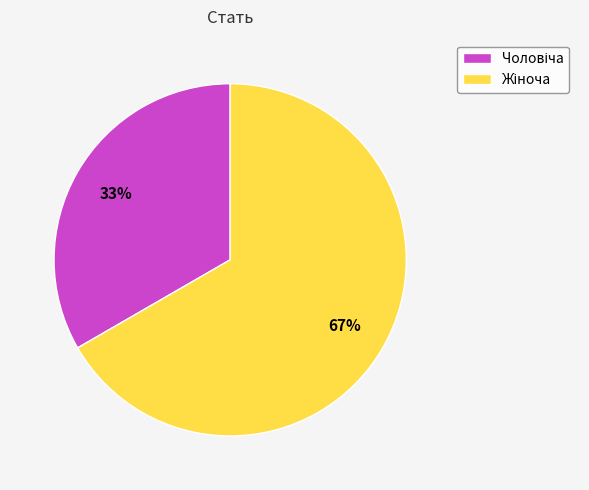

Count the number of slices in the pie.

2